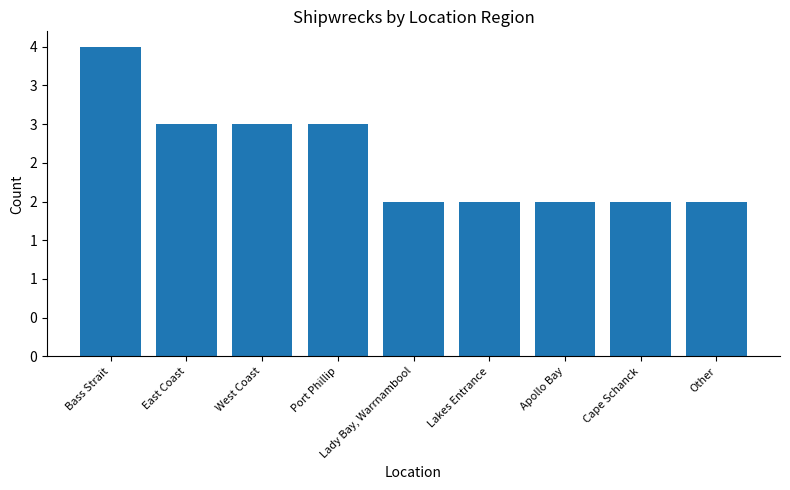

Which label corresponds to the largest value in the chart?

Bass Strait